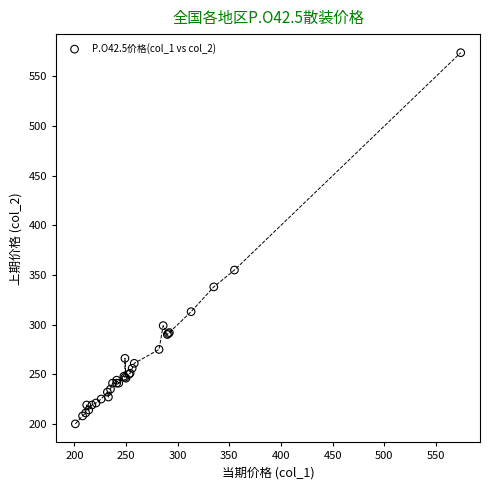

What Y value in the scatter plot is closest to 387?

355